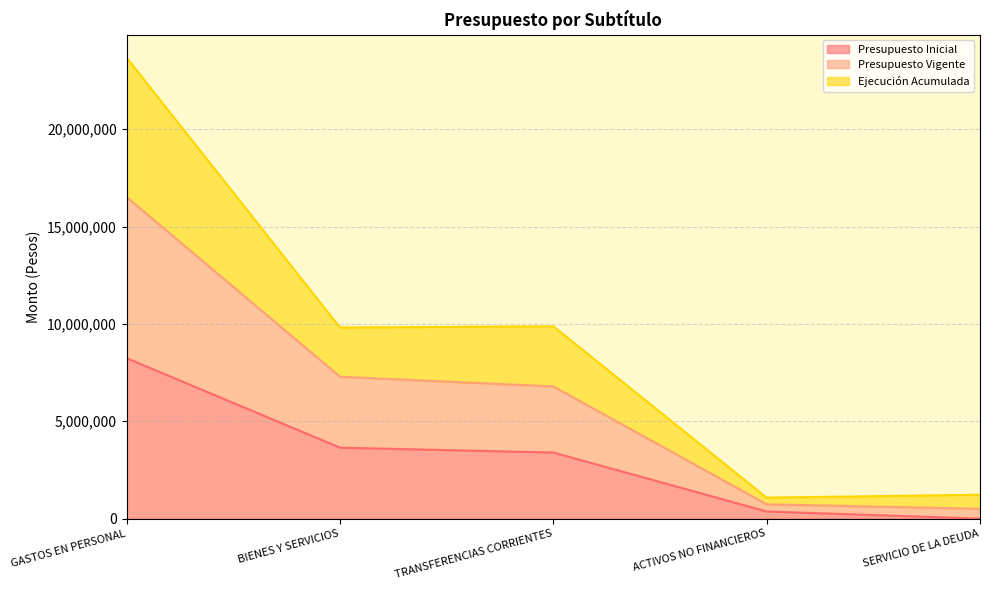

At GASTOS EN PERSONAL, list the series in order from smallest to largest.

Presupuesto Inicial, Presupuesto Vigente, Ejecución Acumulada